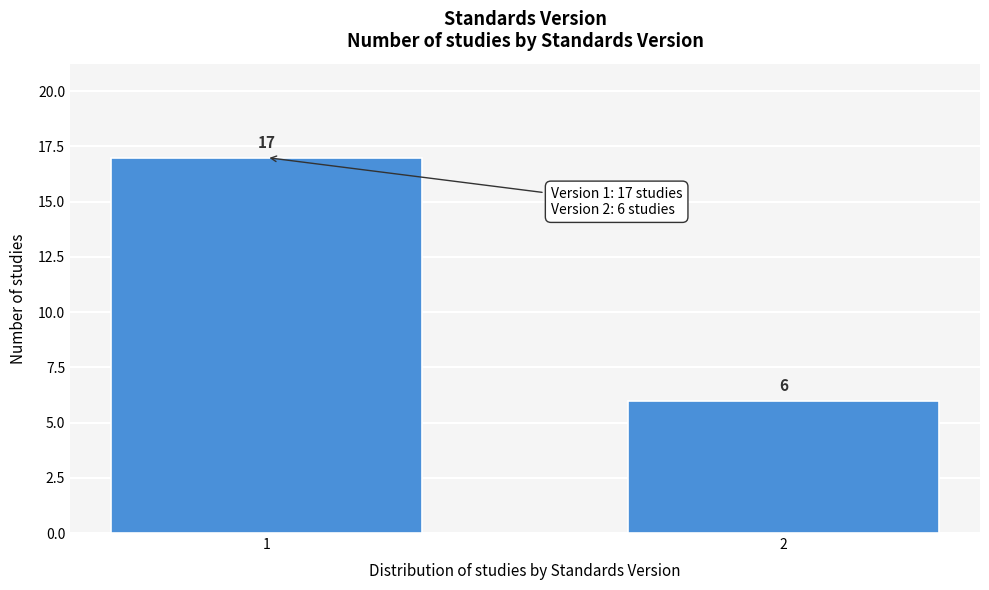

Reading left to right, what are all the values shown in this chart?

1=17	2=6